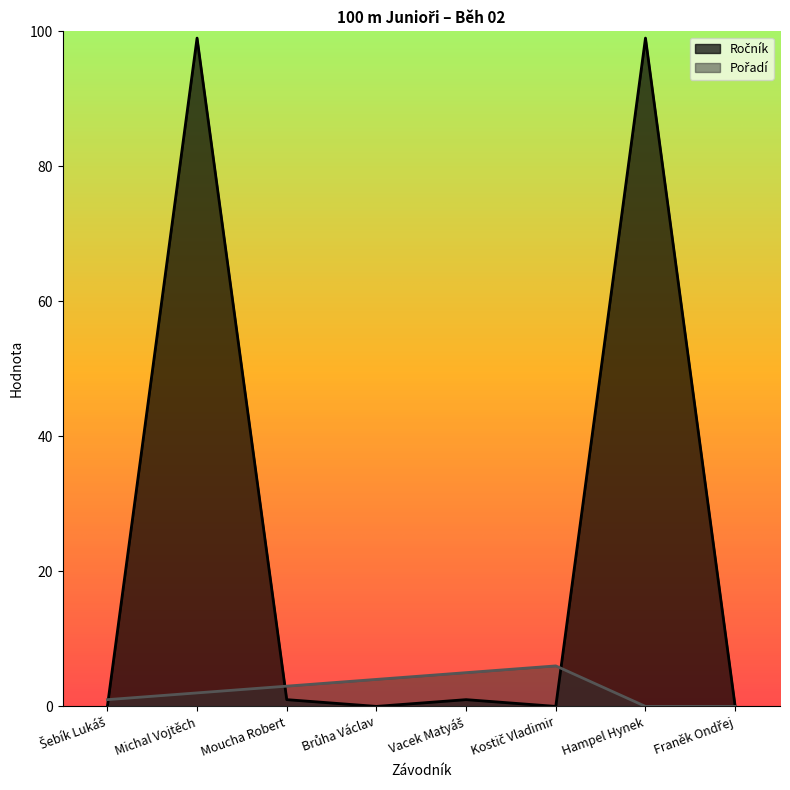

Which series has the largest total across all categories?

Ročník